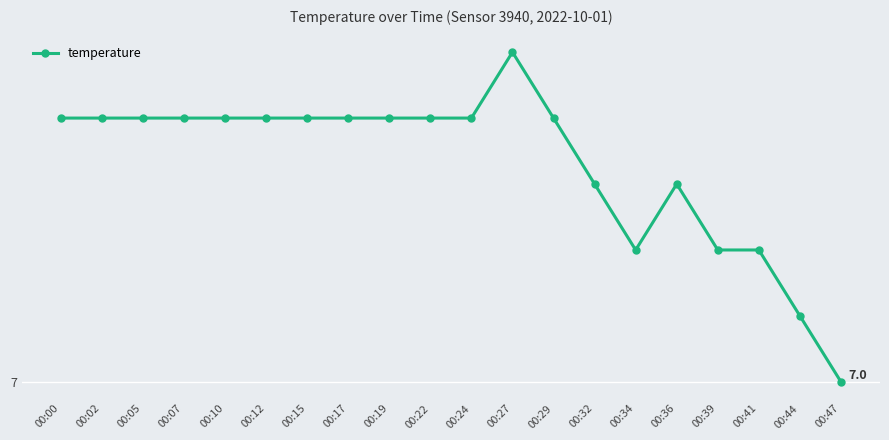

Does the chart have visible grid lines?

Yes